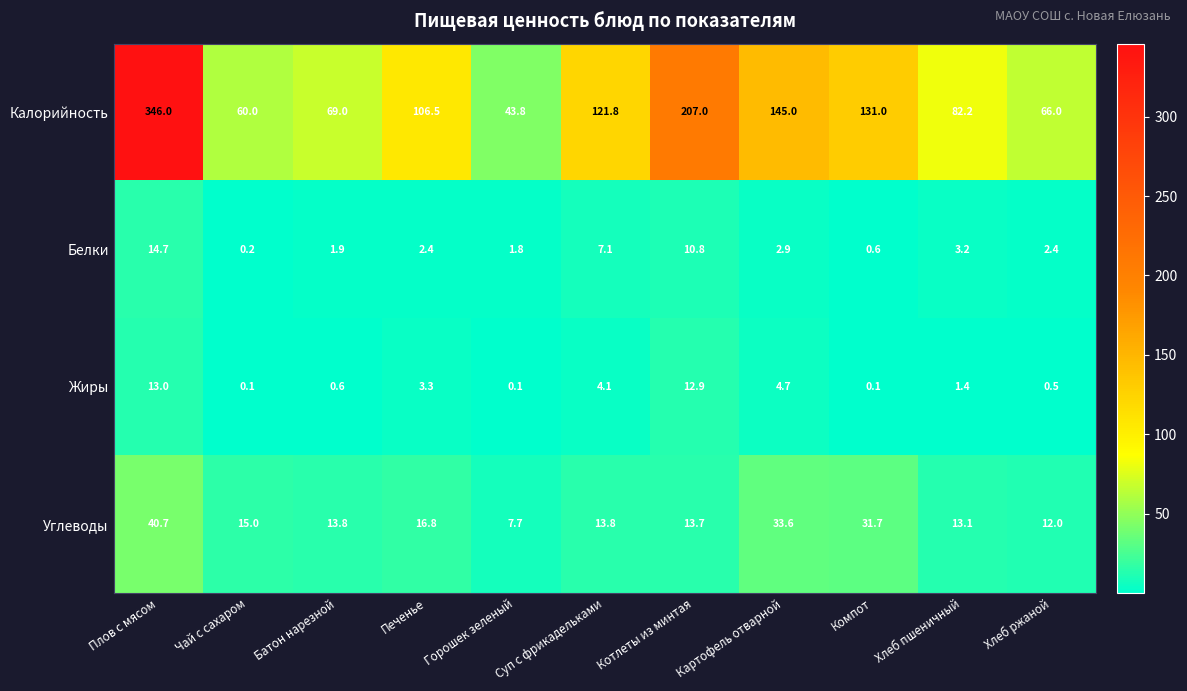

List the series in order of their peak value, lowest first.

Жиры, Белки, Углеводы, Калорийность